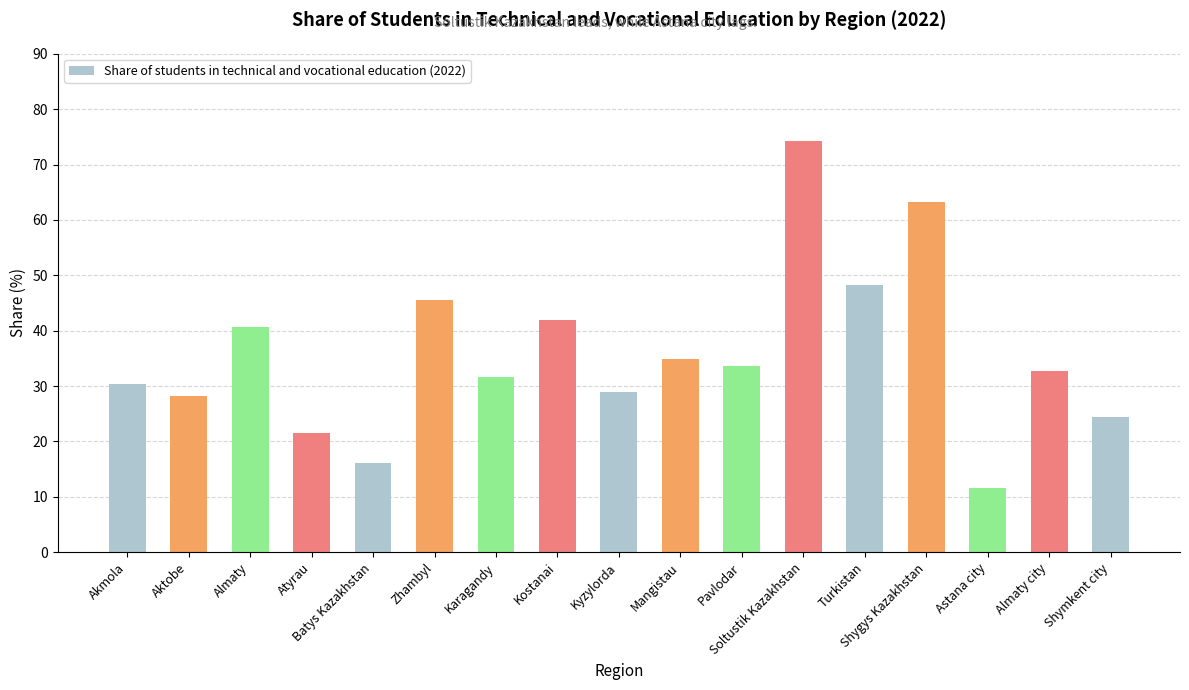

What is the sum of the values at Karagandy and Shymkent city?

55.9